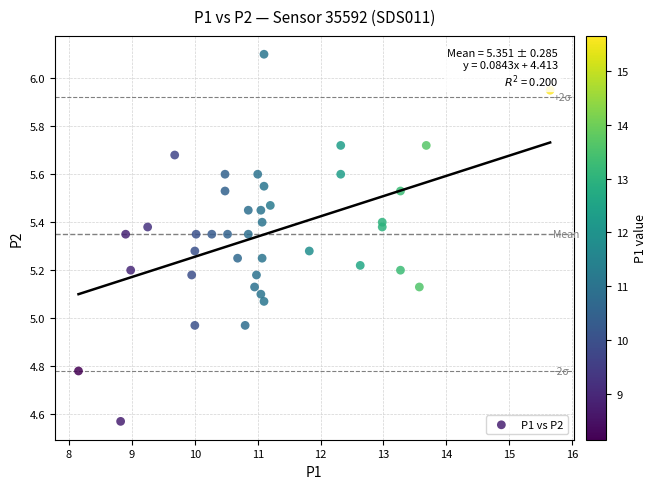

What is the range of X values (max minus min)?

7.5